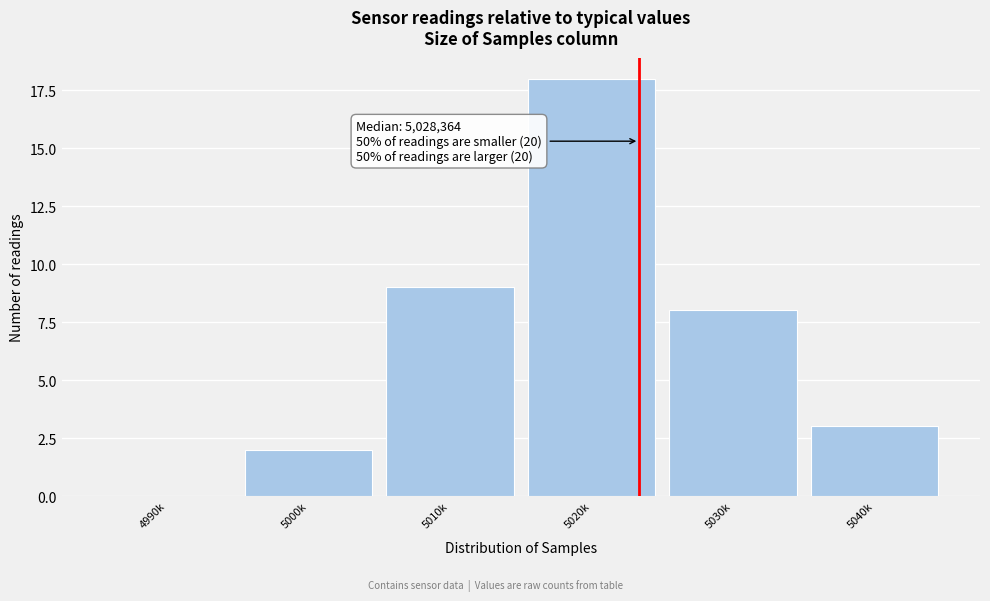

Reading left to right, list all the values displayed in this chart.

4990k=0	5000k=2	5010k=9	5020k=18	5030k=8	5040k=3